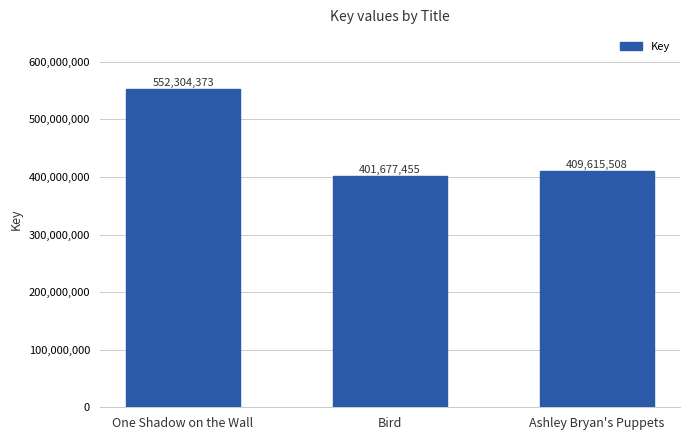

What is the label of the 2nd bar from the right?

Bird